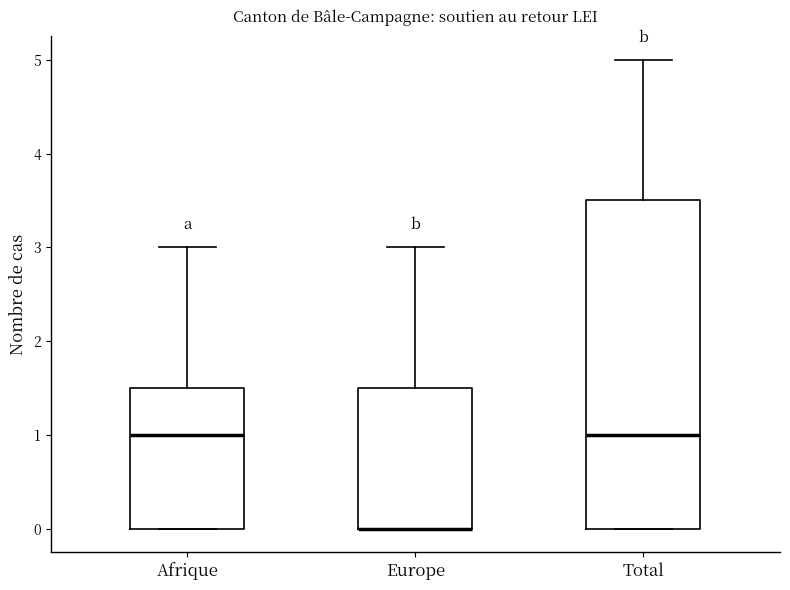

Where does the median line of the box for Afrique sit on the y-axis? The values are not printed on the chart, so give them approximately, as read against the axis.

1.0